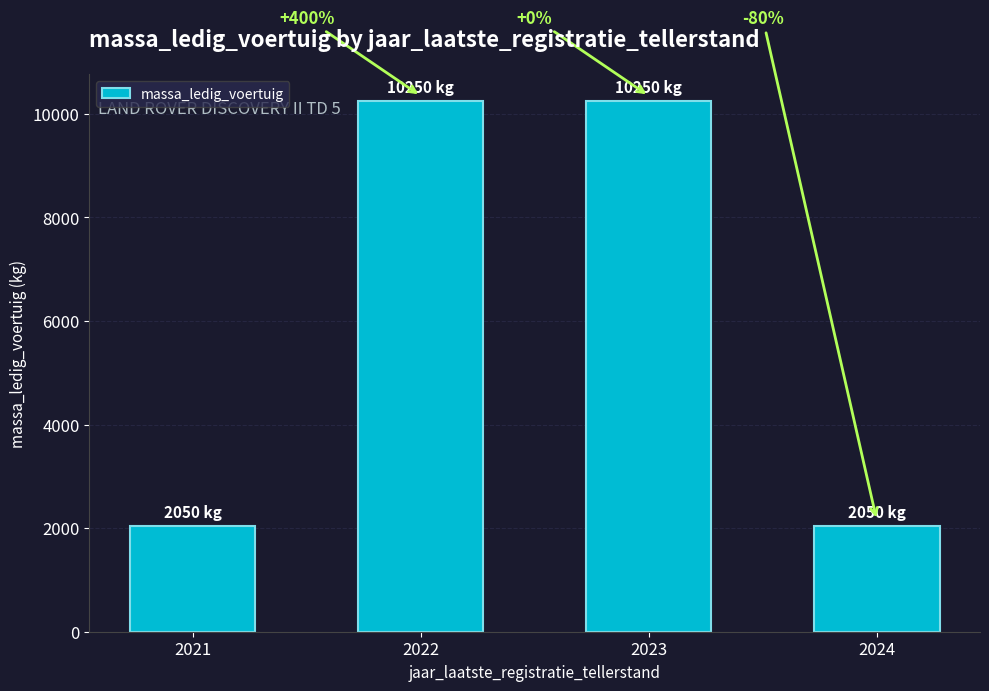

Does the chart contain any negative values?

No